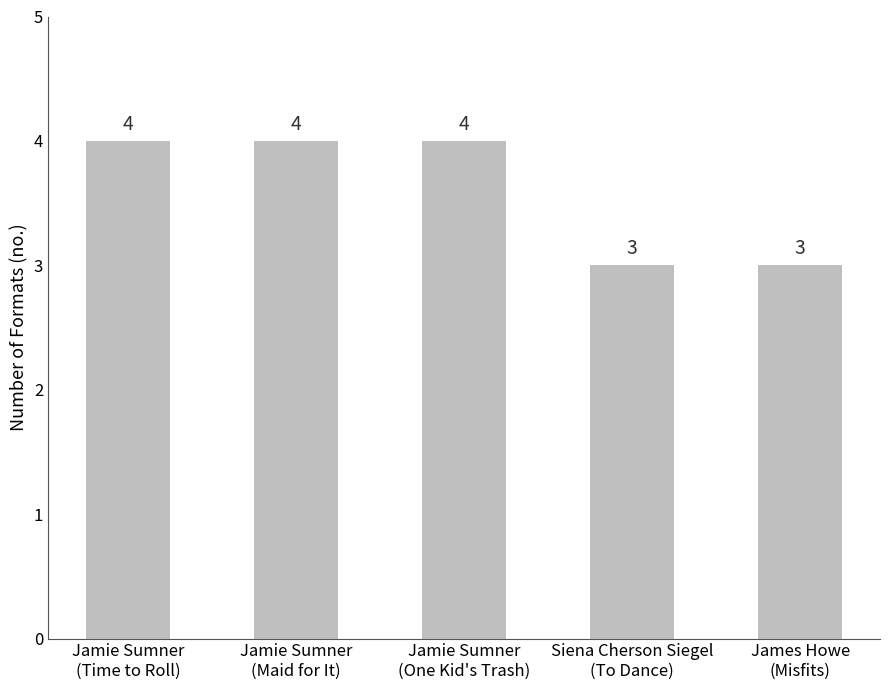

Which has a higher value, Jamie Sumner
(One Kid's Trash) or James Howe
(Misfits)?

Jamie Sumner
(One Kid's Trash)